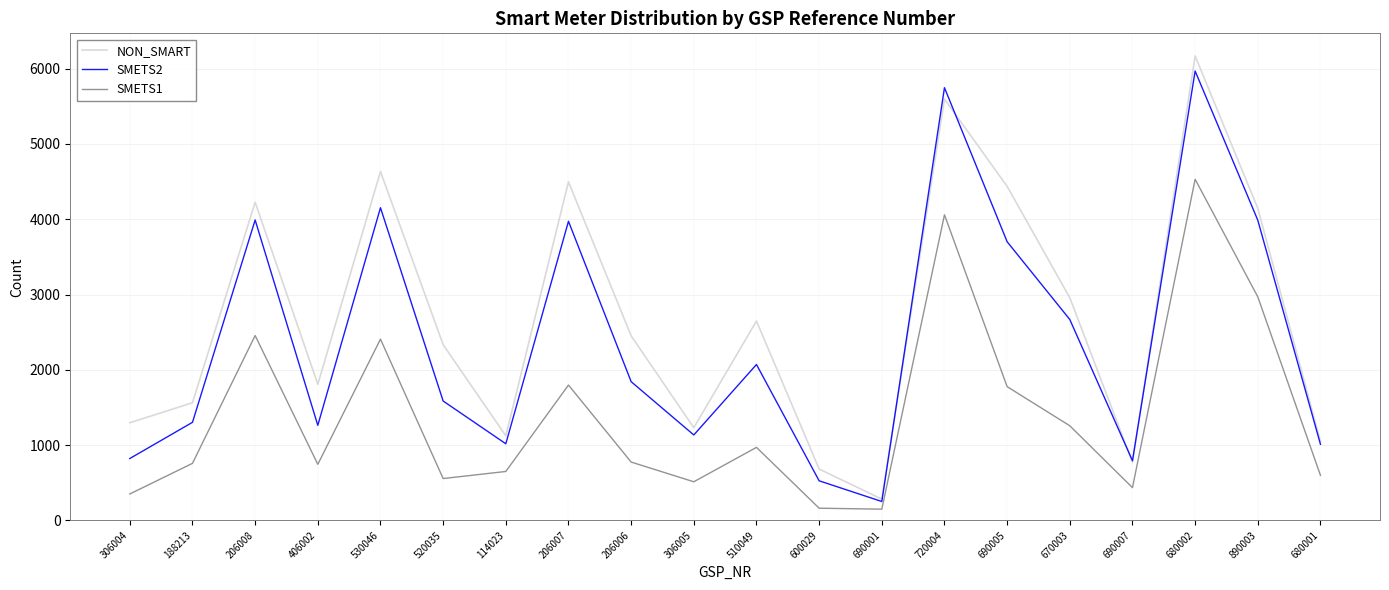

What position from the right is 206006?

12